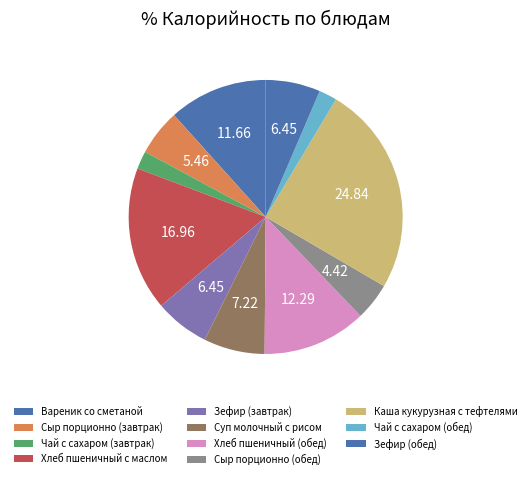

What percentage is the Чай с сахаром (завтрак) slice, to the nearest percent?

2%